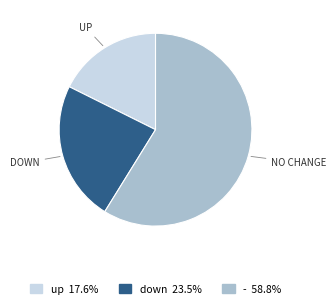

How many slices are in this pie chart?

3